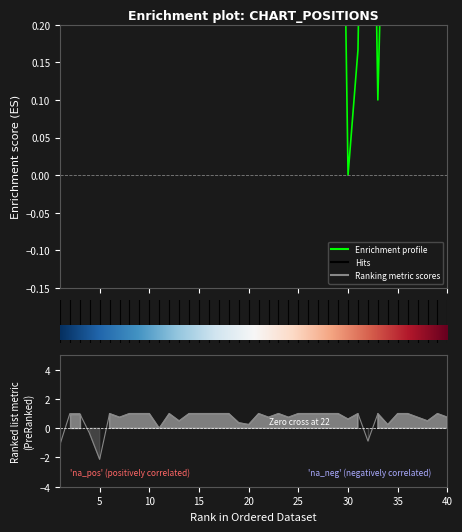

Read the Peak Position value at 21.

1.0